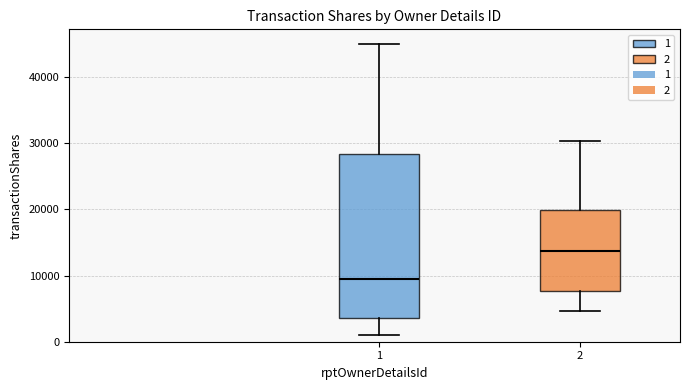

Reading left to right, read every box against the y-axis: the position of its median line, the range the box covers, and the ends of its whiskers. The values are not printed on the chart, so give them approximately, as read against the axis.

1: median 10000, box 4000 to 28000, whiskers 1000 to 45000
2: median 14000, box 8000 to 20000, whiskers 5000 to 30000